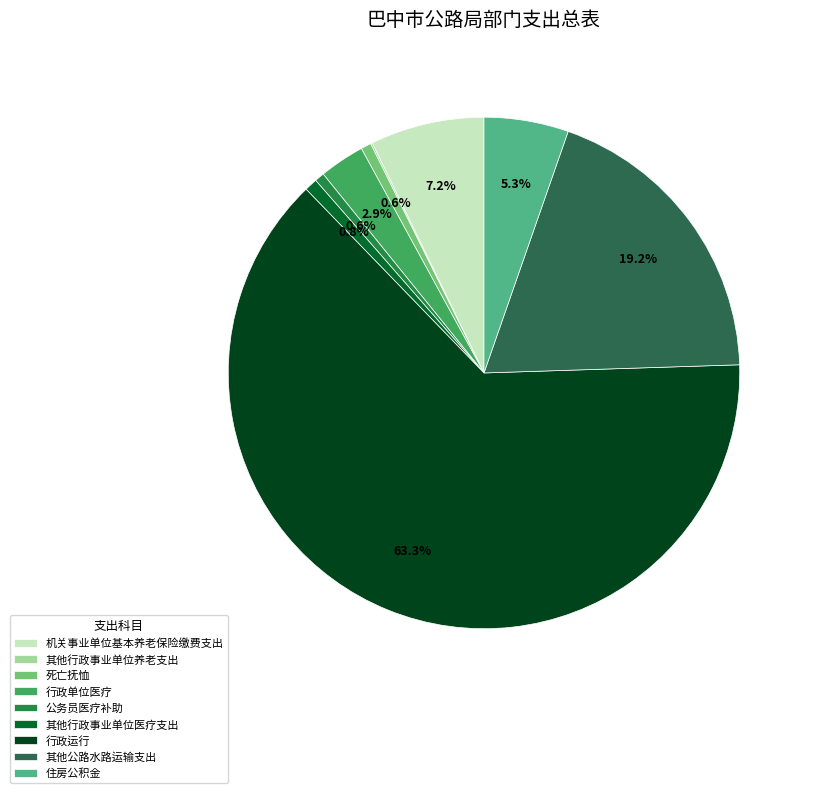

Which slice is the smallest?

其他行政事业单位养老支出